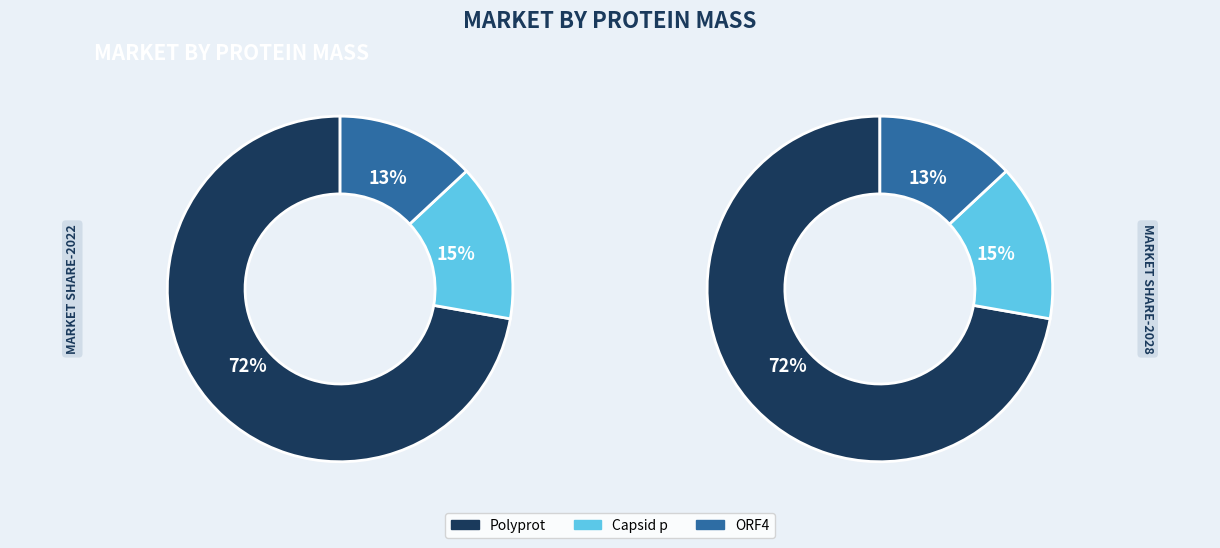

True or false: tr|A0A1B2RVN1 accounts for 2% of the total.

False